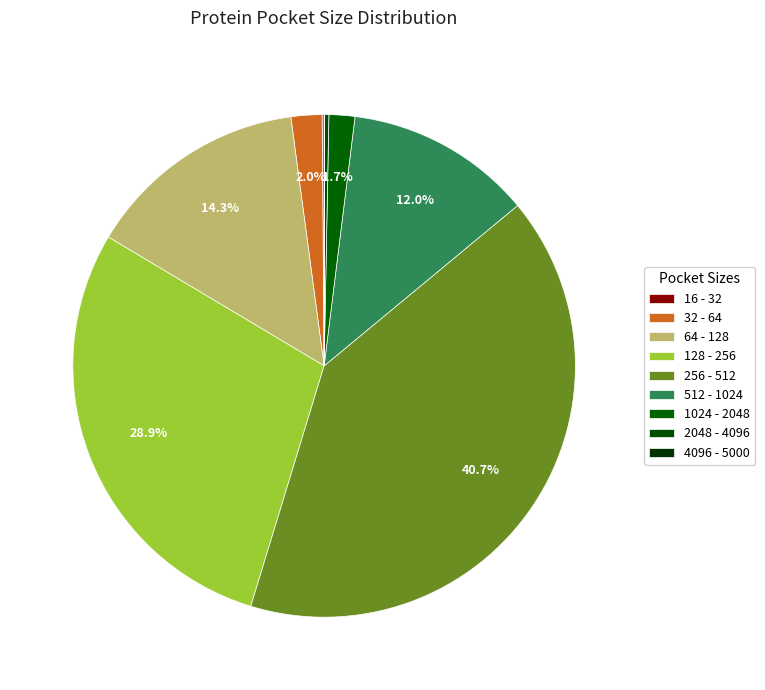

Is the sum of 512 - 1024 and 4096 - 5000 greater than half?

No